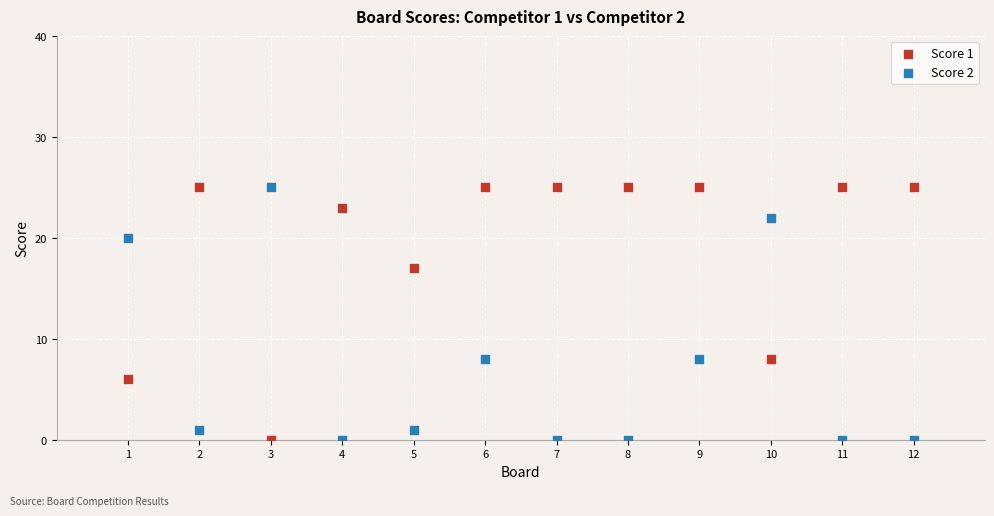

What are all the series names shown in the legend?

Score 1, Score 2